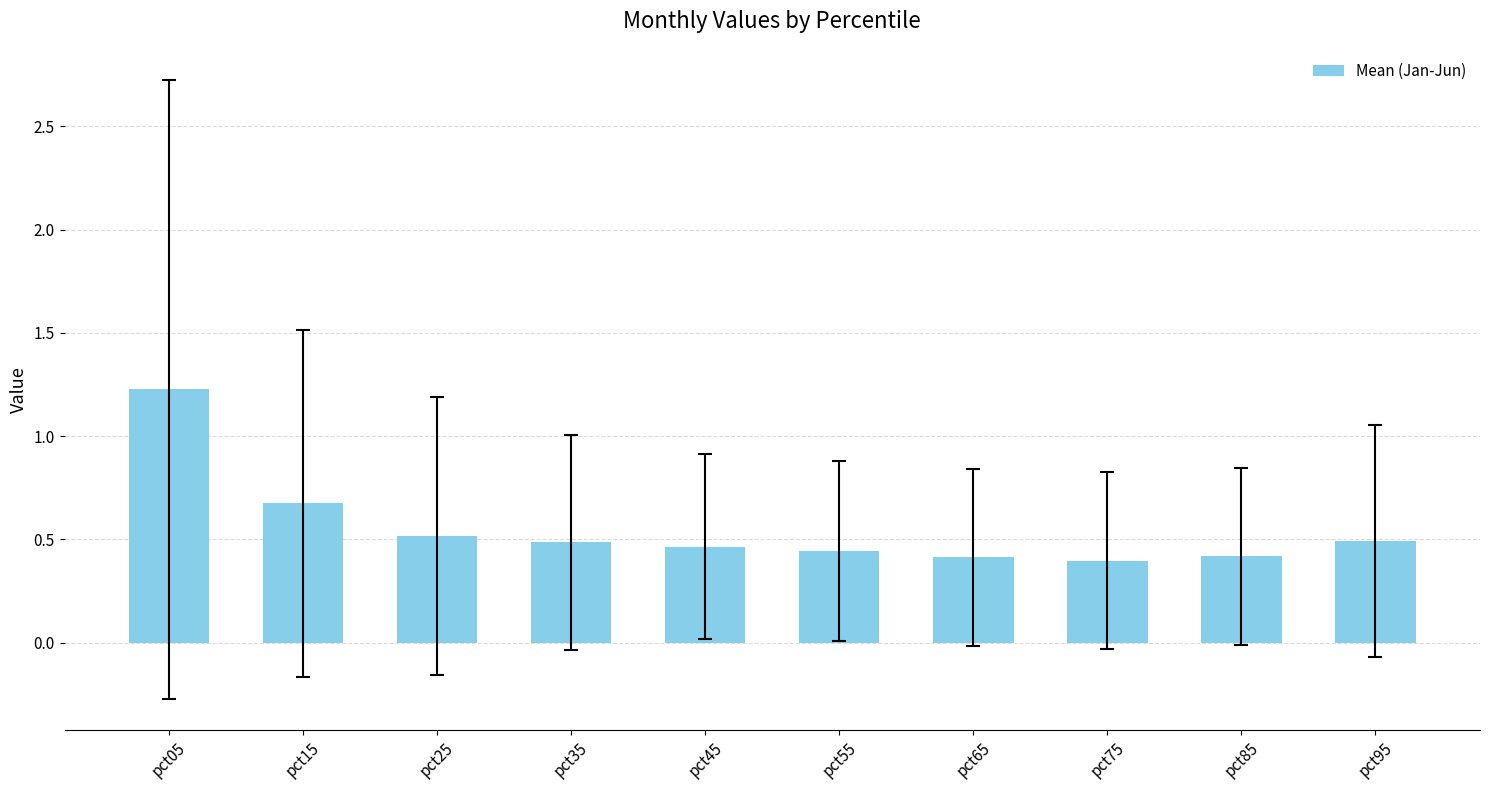

Is it true that the value at pct05 is 1.6?

False